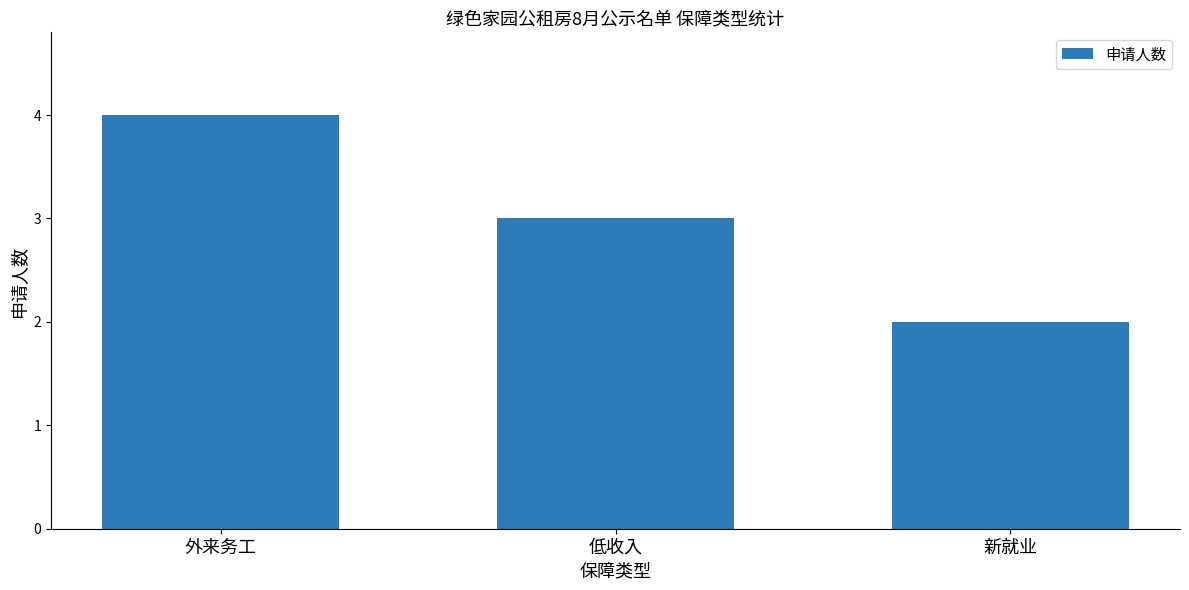

Are the bars horizontal?

No